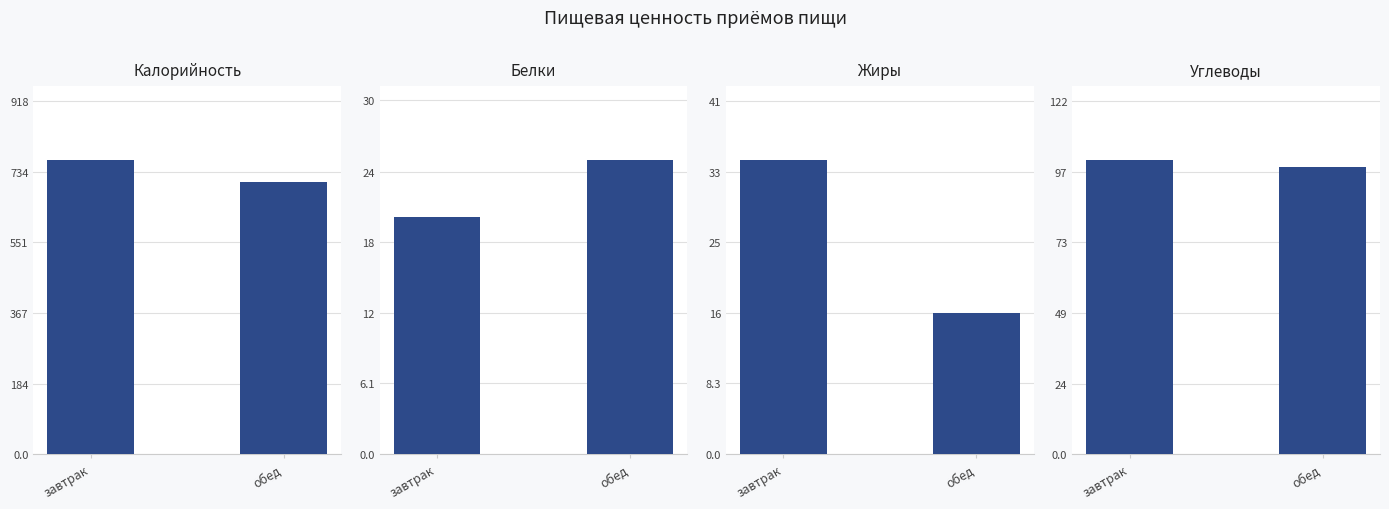

What are all the series names shown in the legend?

Калорийность, Белки, Жиры, Углеводы